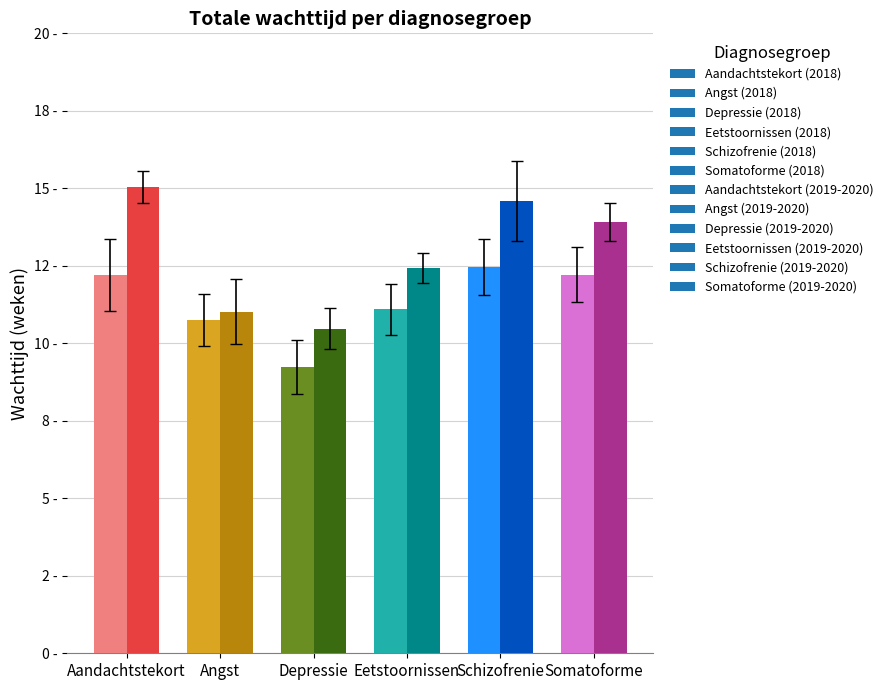

Is the value of Somatoforme stoornissen at April 2019 greater than the value of Angst at November 2019?

No